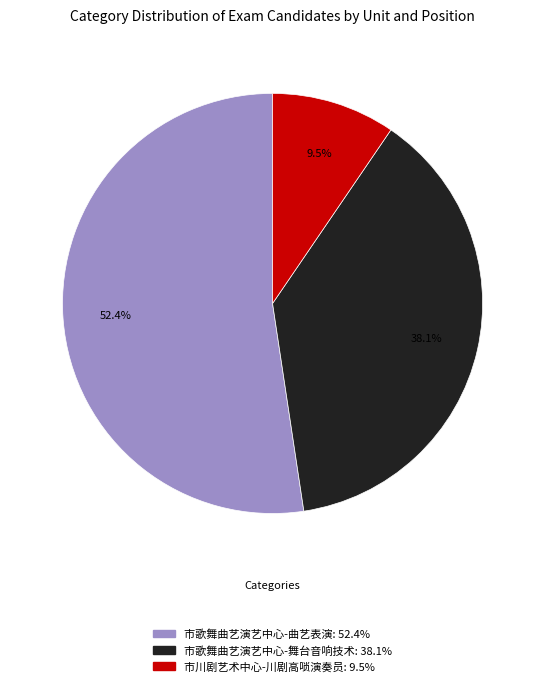

What percentage is NOT represented by 市川剧艺术中心-川剧高唢演奏员?

90.5%